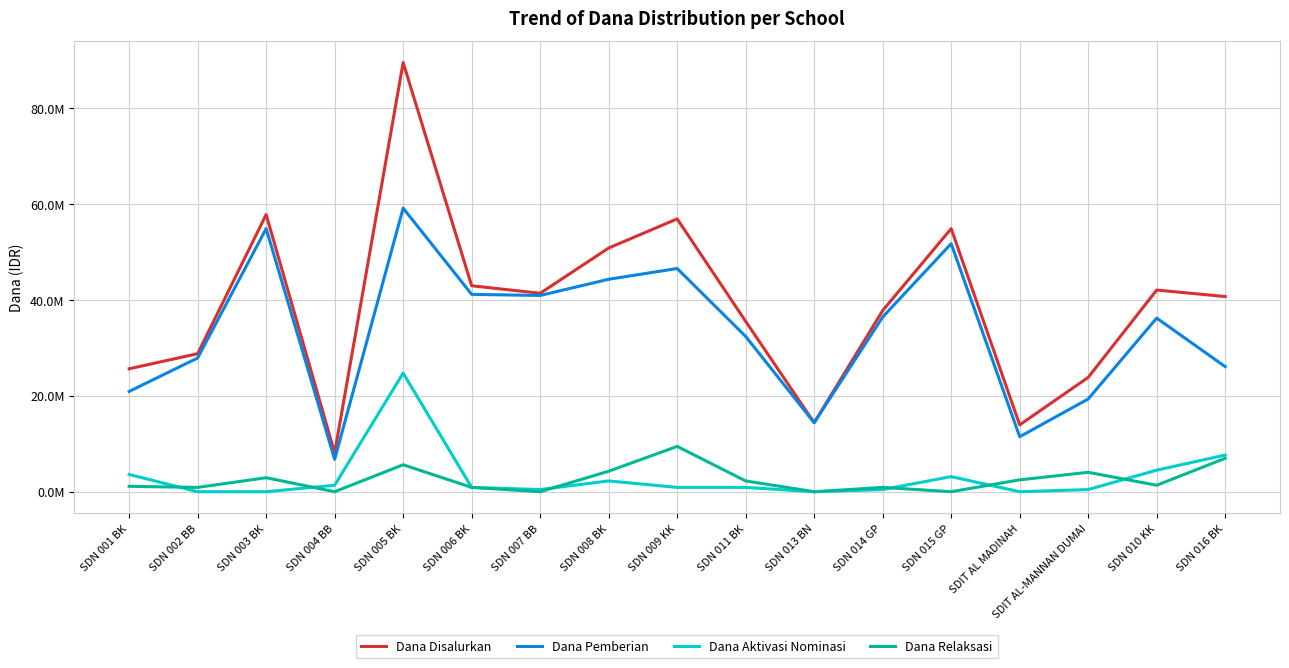

List the labels in order of Dana Disalurkan value, smallest first.

SDN 004 BB, SDIT AL MADINAH, SDN 013 BN, SDIT AL-MANNAN DUMAI, SDN 001 BK, SDN 002 BB, SDN 011 BK, SDN 014 GP, SDN 016 BK, SDN 007 BB, SDN 010 KK, SDN 006 BK, SDN 008 BK, SDN 015 GP, SDN 009 KK, SDN 003 BK, SDN 005 BK